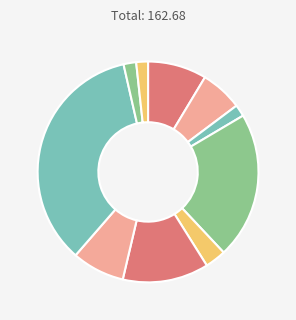

Count the number of slices in the pie.

10